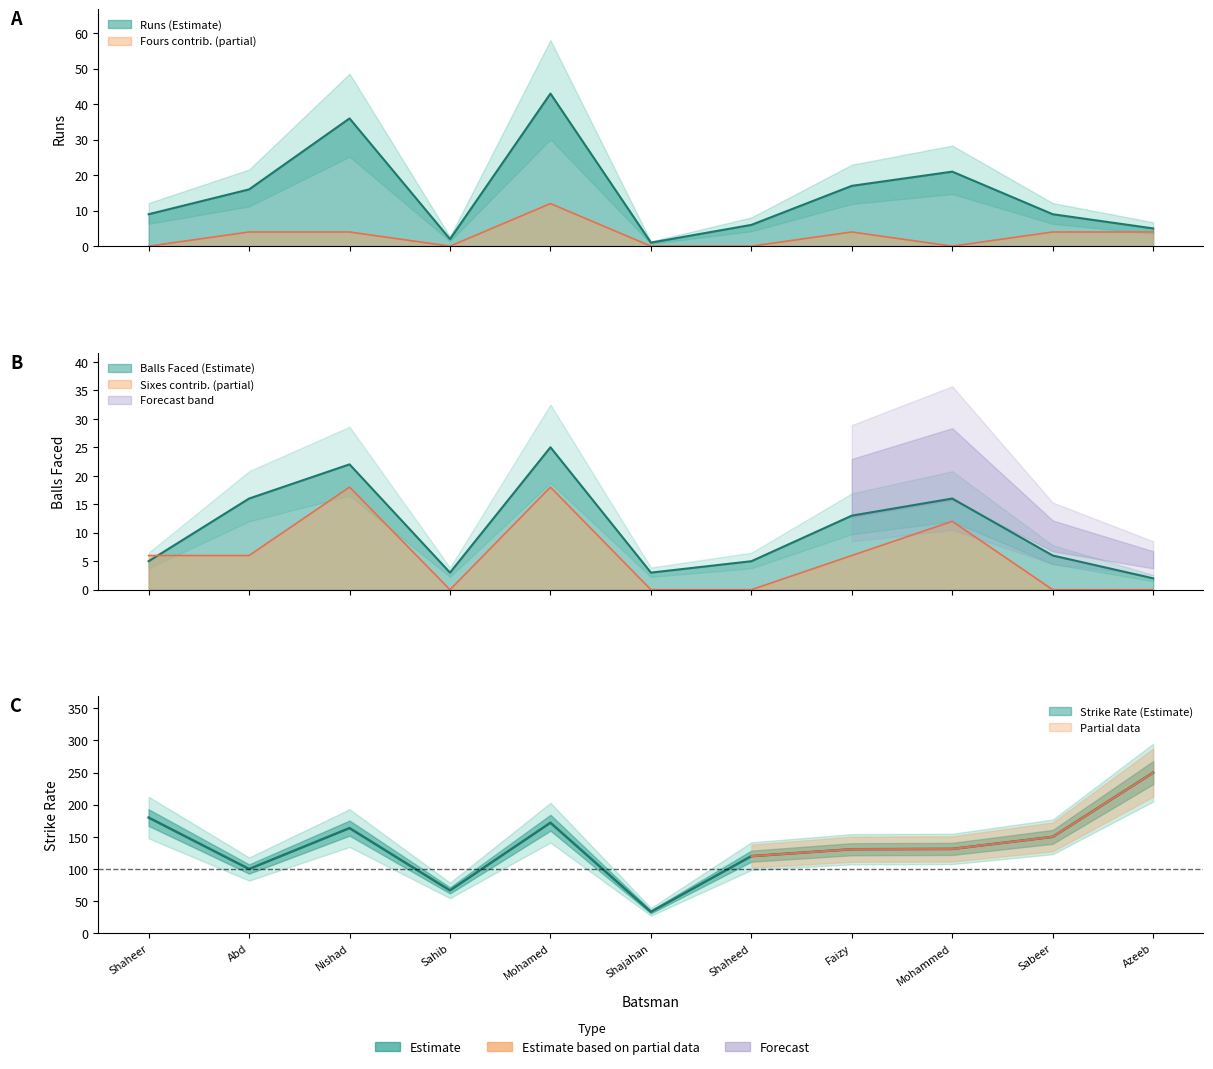

How many interior local valleys does the runs series have?

2